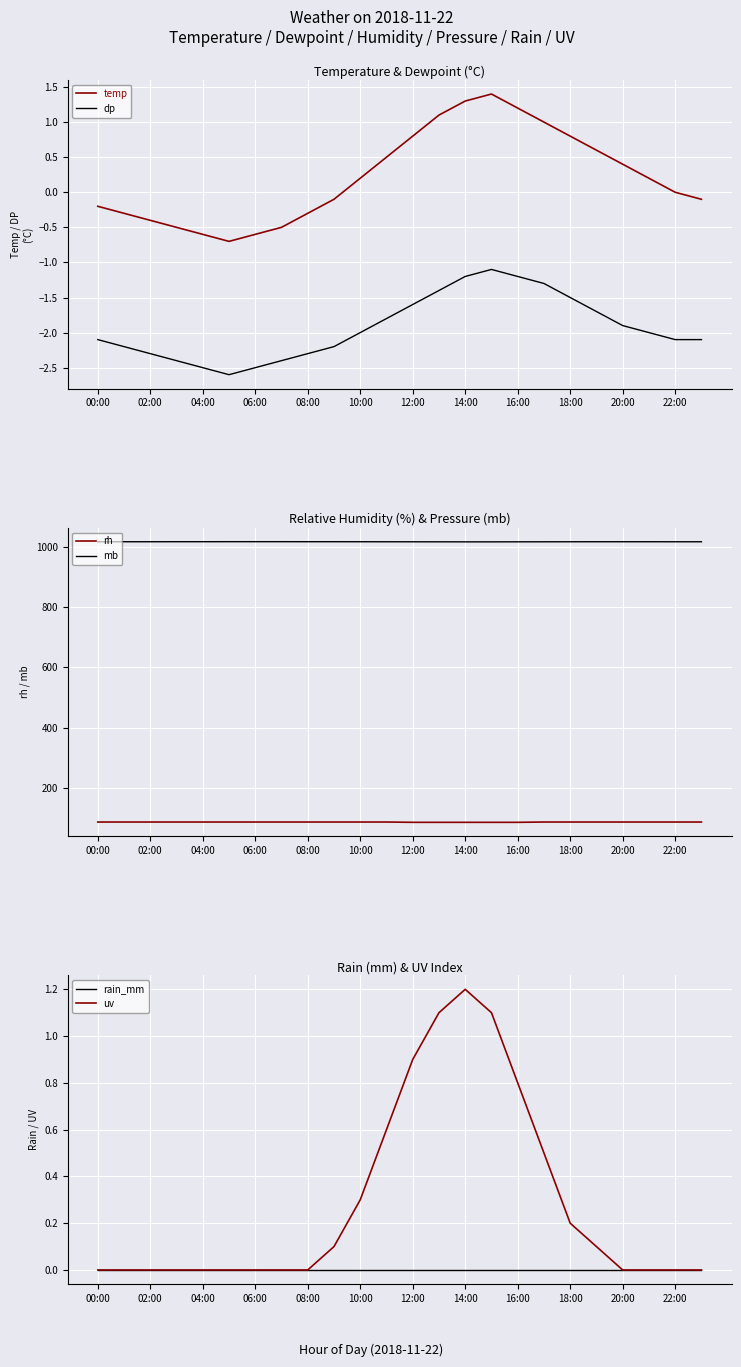

True or false: rh has more than 0 interior local peaks.

False